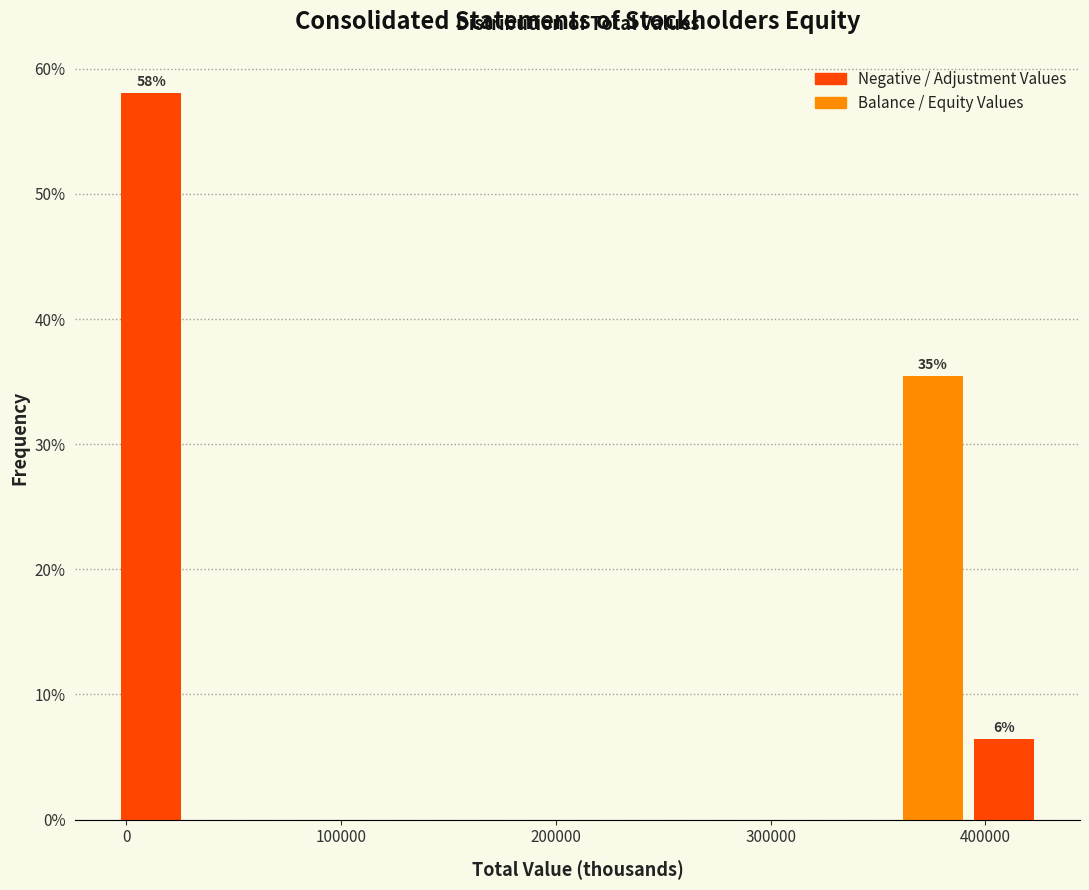

Read against the x-axis, roughly where is the centre of the tallest bar?

10000